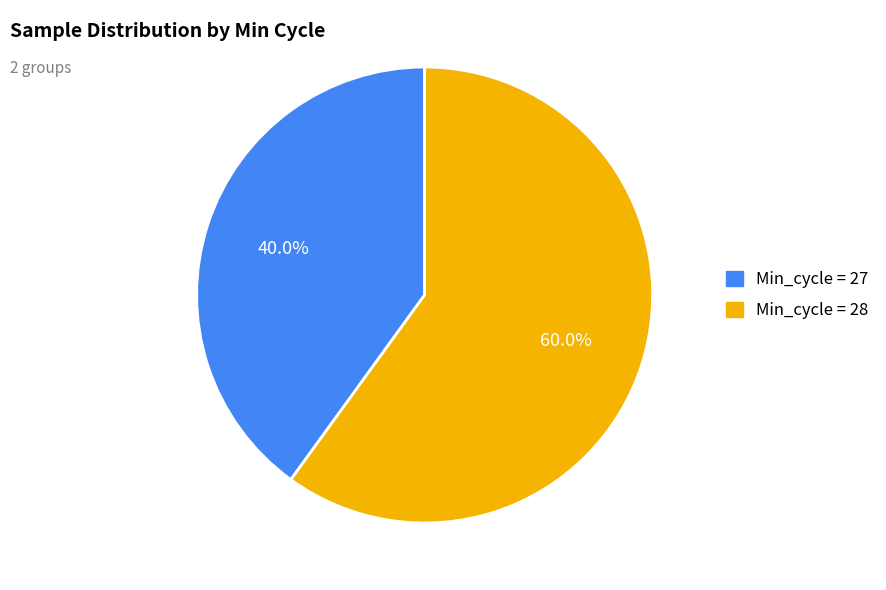

Is there a majority slice in this chart?

Yes